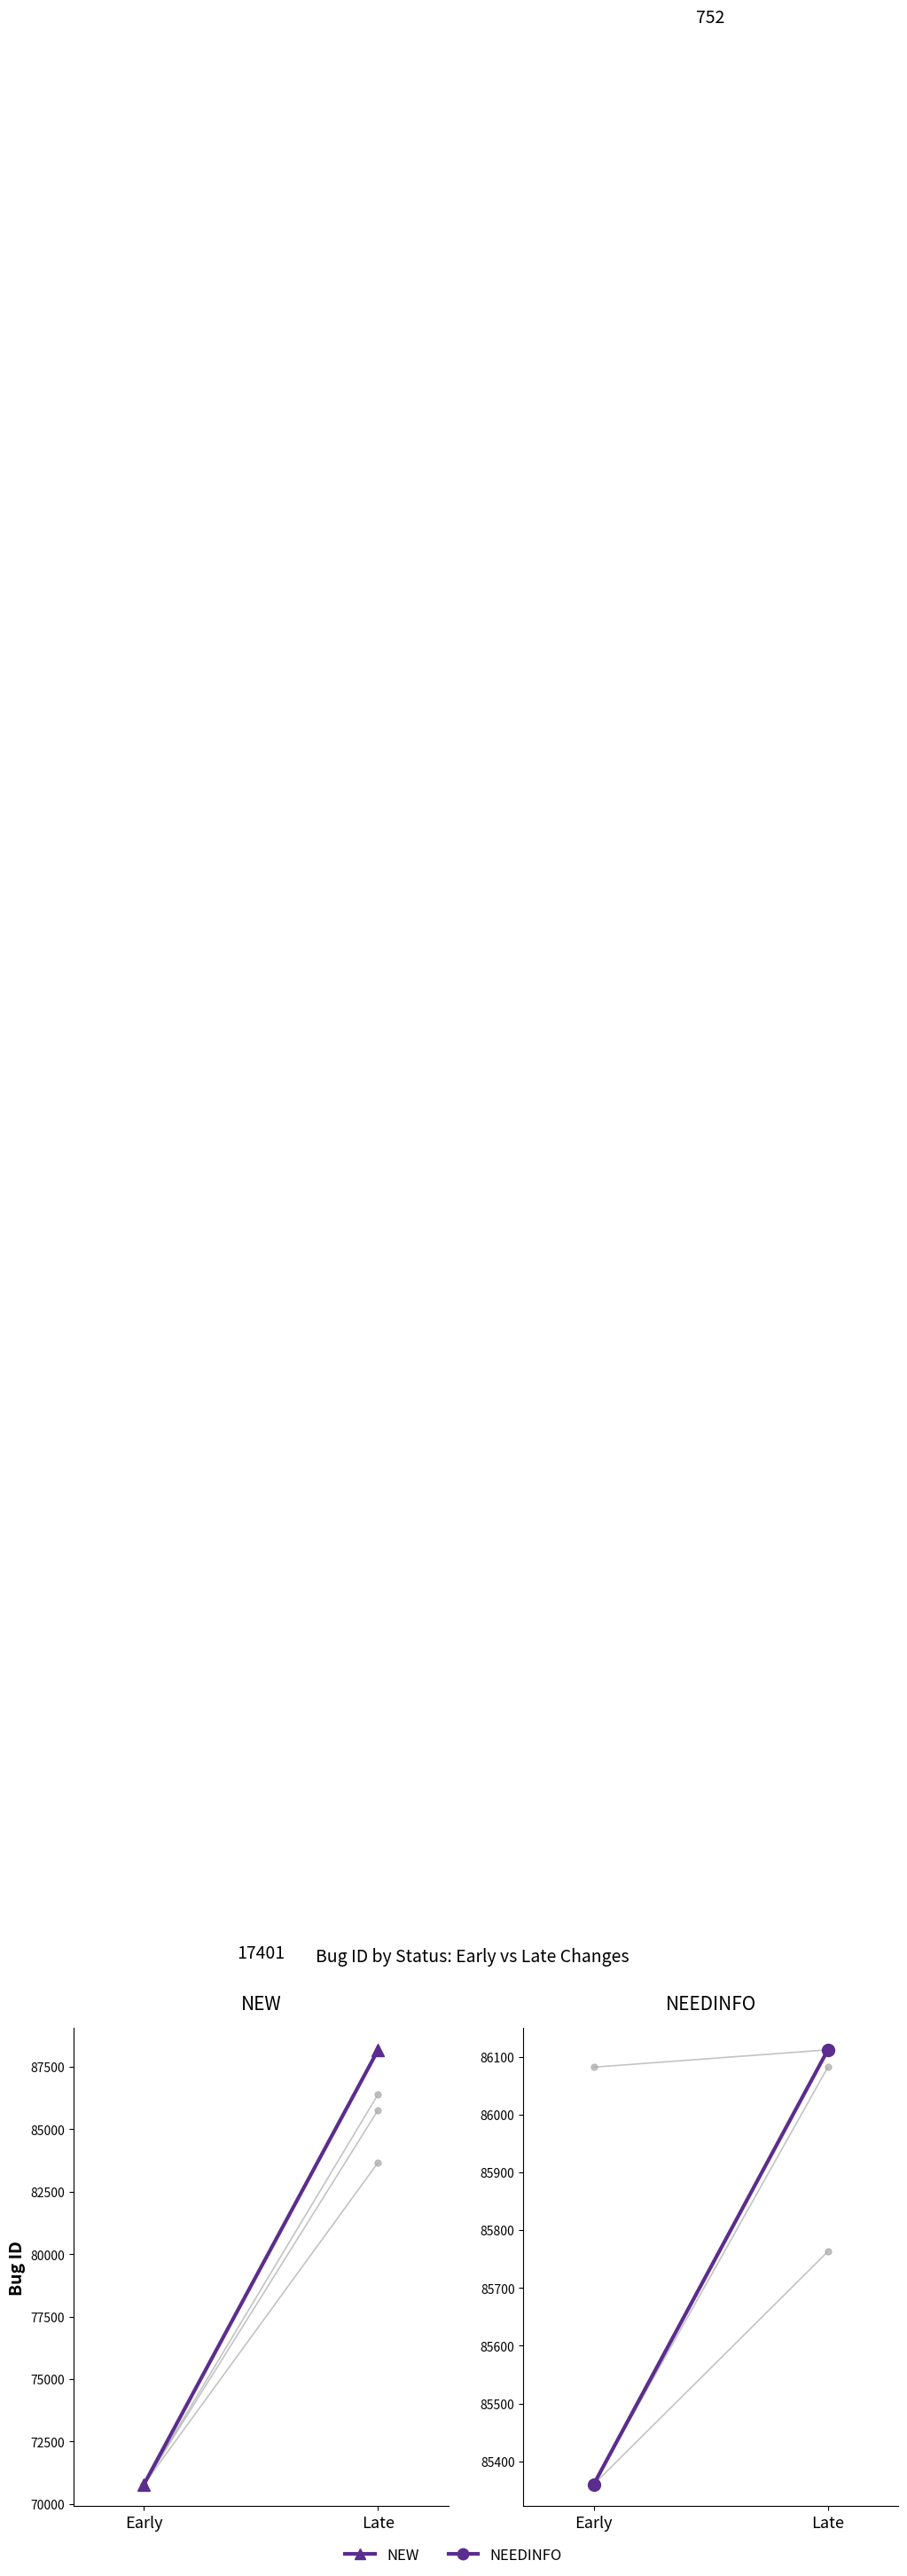

Reading left to right, transcribe all the data shown in this chart.

NEW: Early=70783	Late=88184
NEEDINFO: Early=85360	Late=86112